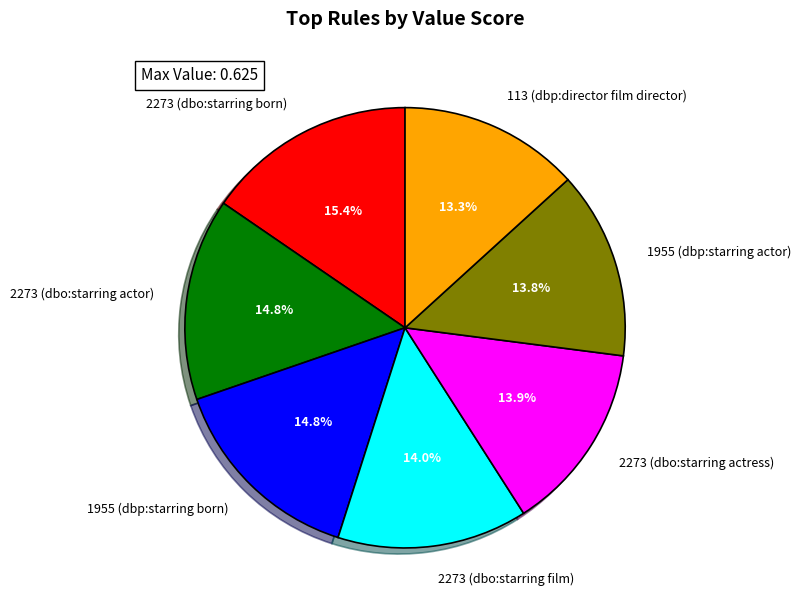

To the nearest percent, what is the difference between the largest and smallest slice percentages?

2%